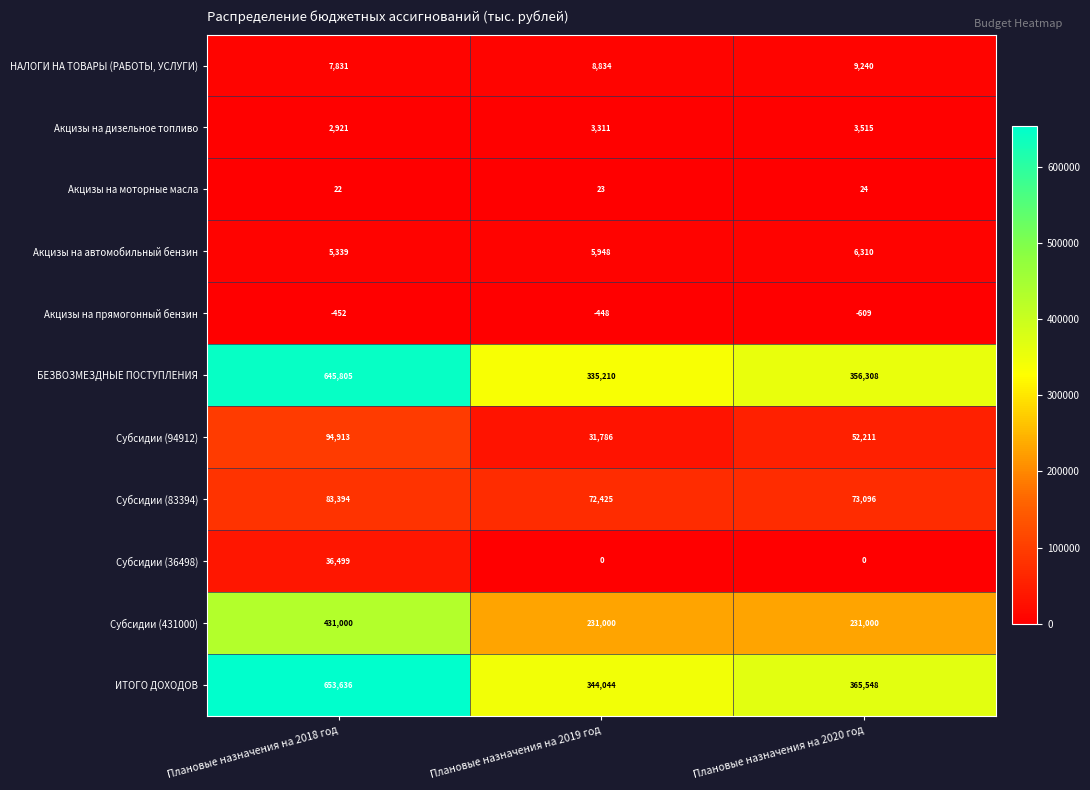

At how many categories does at least one series exceed 296665?

3